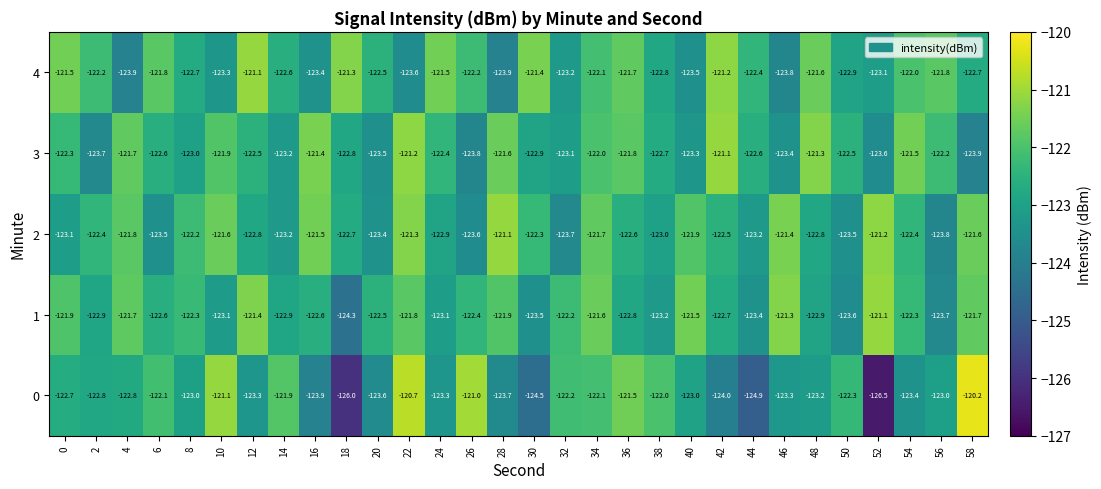

What is the spread (max minus min) of values at 50?

1.3